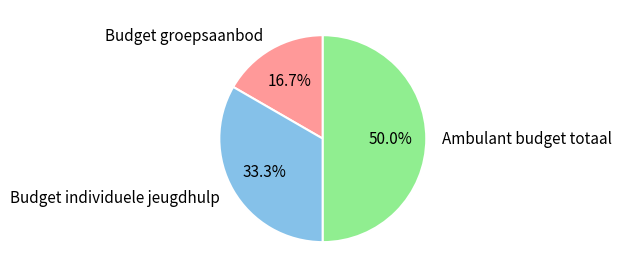

Which slice is the largest?

Ambulant budget totaal